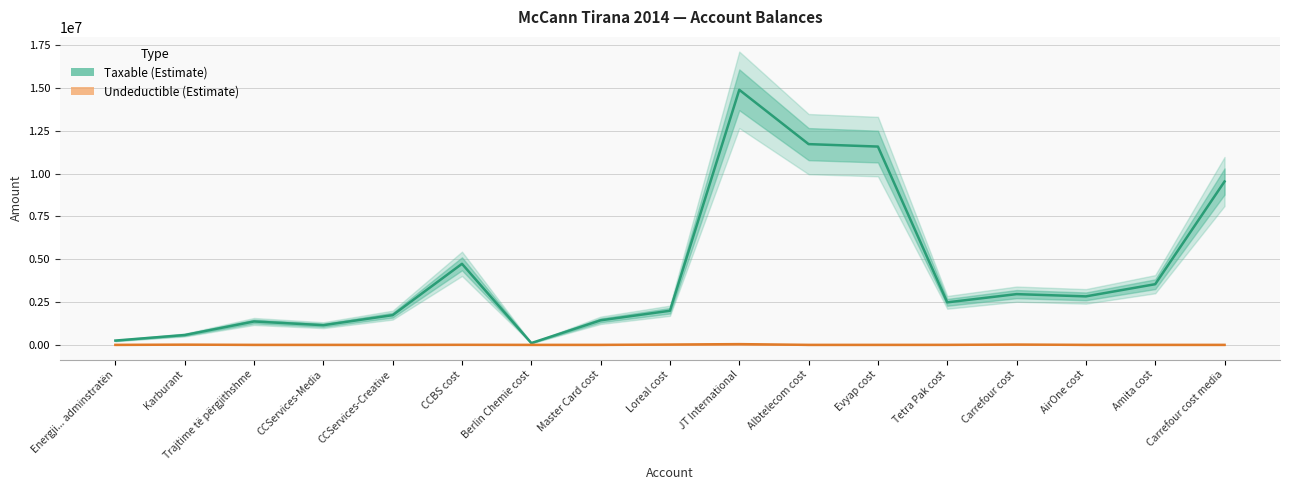

True or false: Taxable and Undeductible cross at least once.

False